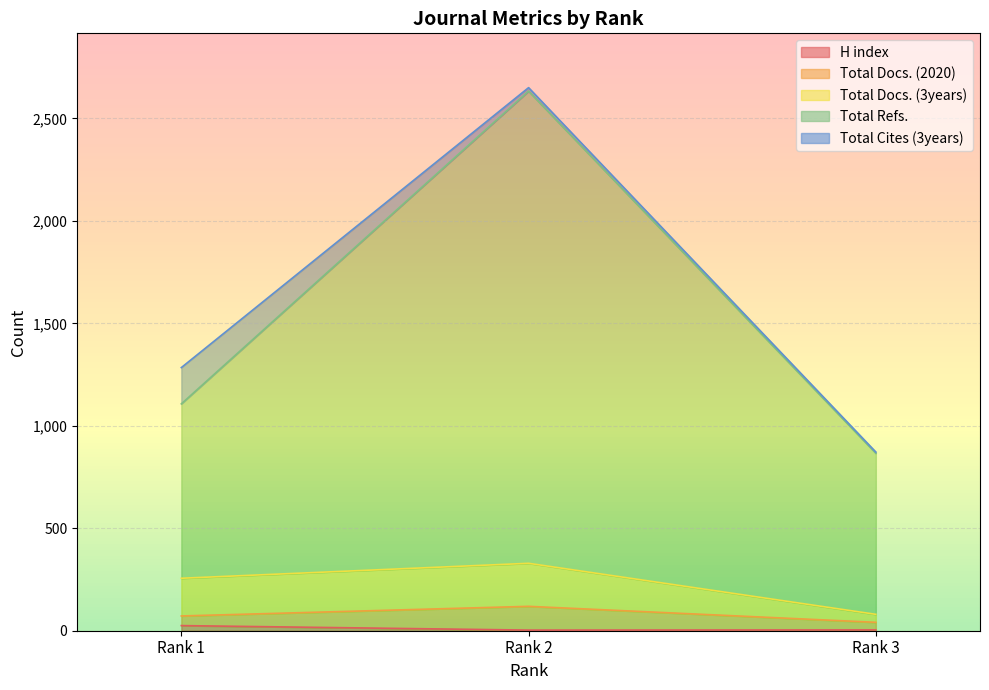

What is the minimum value shown in the chart?

3